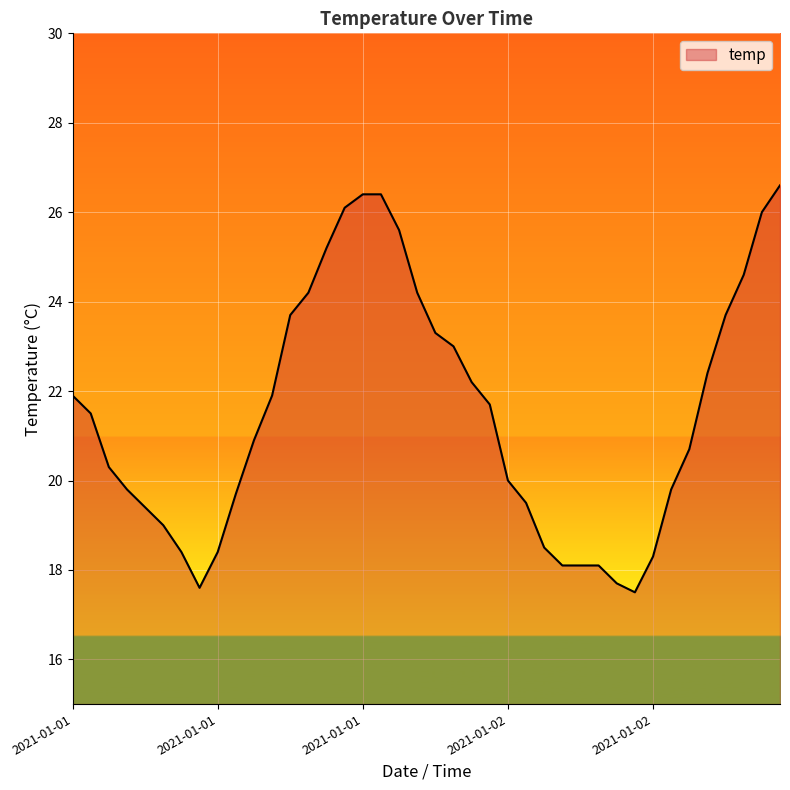

How many values exceed 21?

20